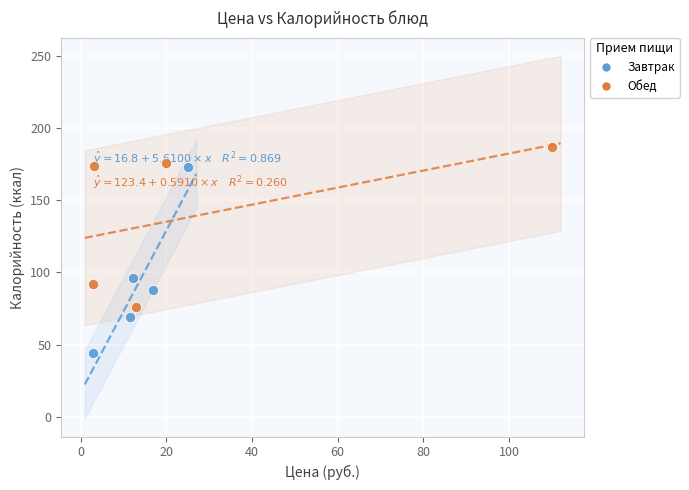

What are all the series names shown in the legend?

Завтрак, Обед